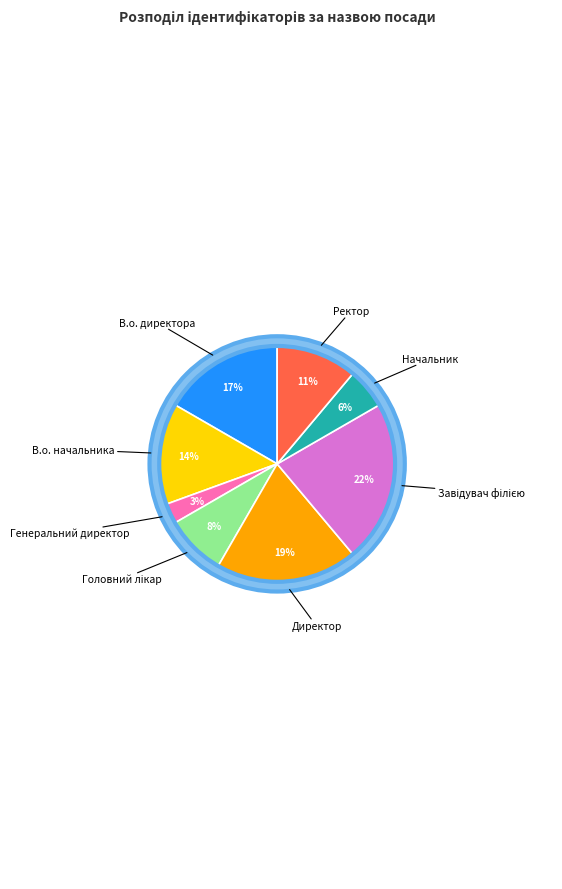

To the nearest percent, what is the average slice percentage?

12%